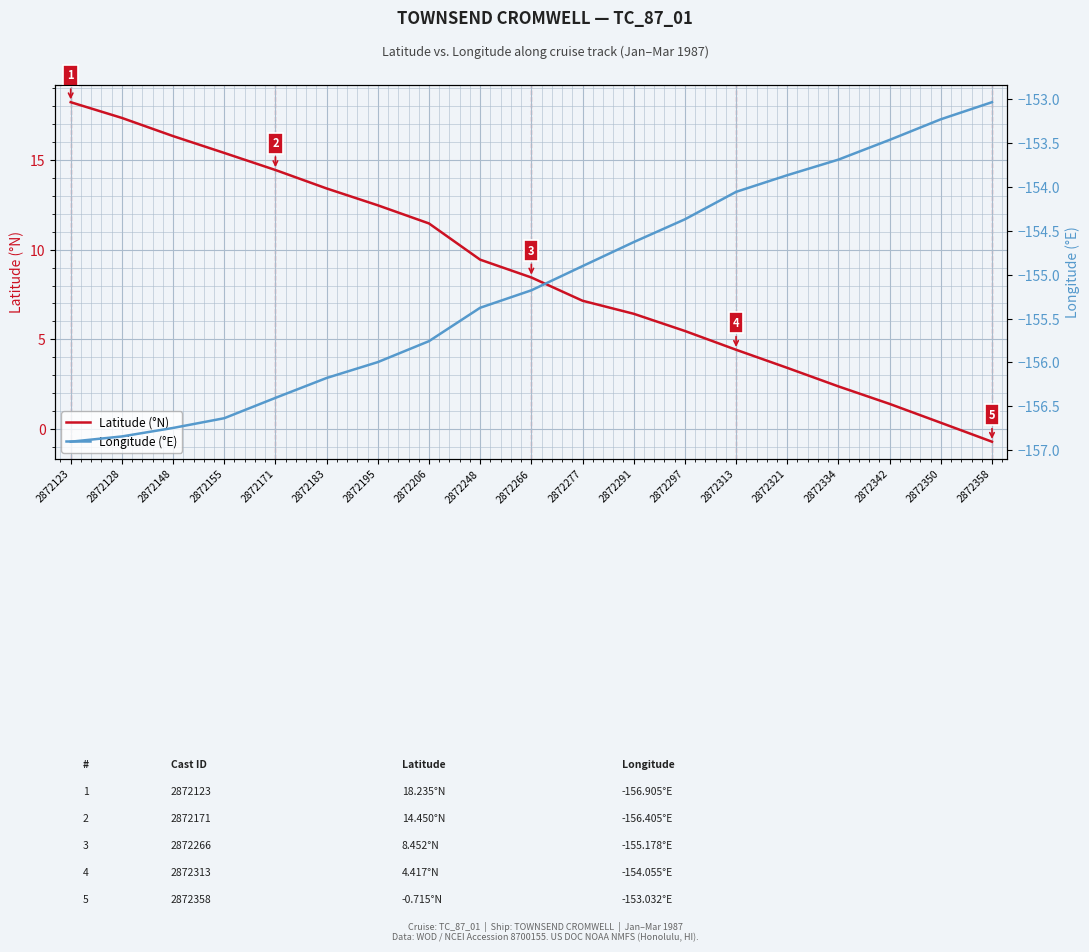

True or false: Latitude (°N) and Longitude (°E) intersect in this chart.

False